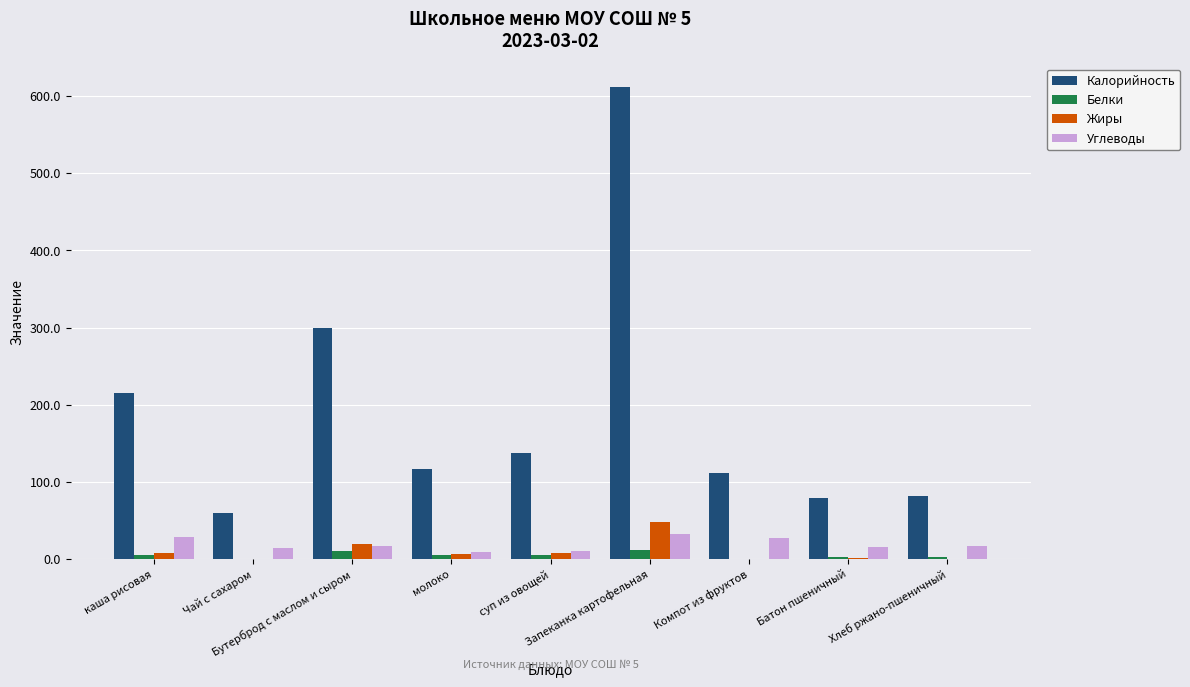

Which series has the largest total across all categories?

Калорийность